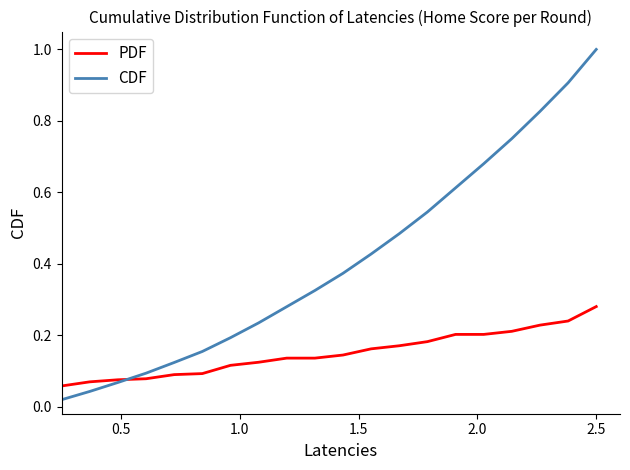

At how many categories does at least one series exceed 0?

20